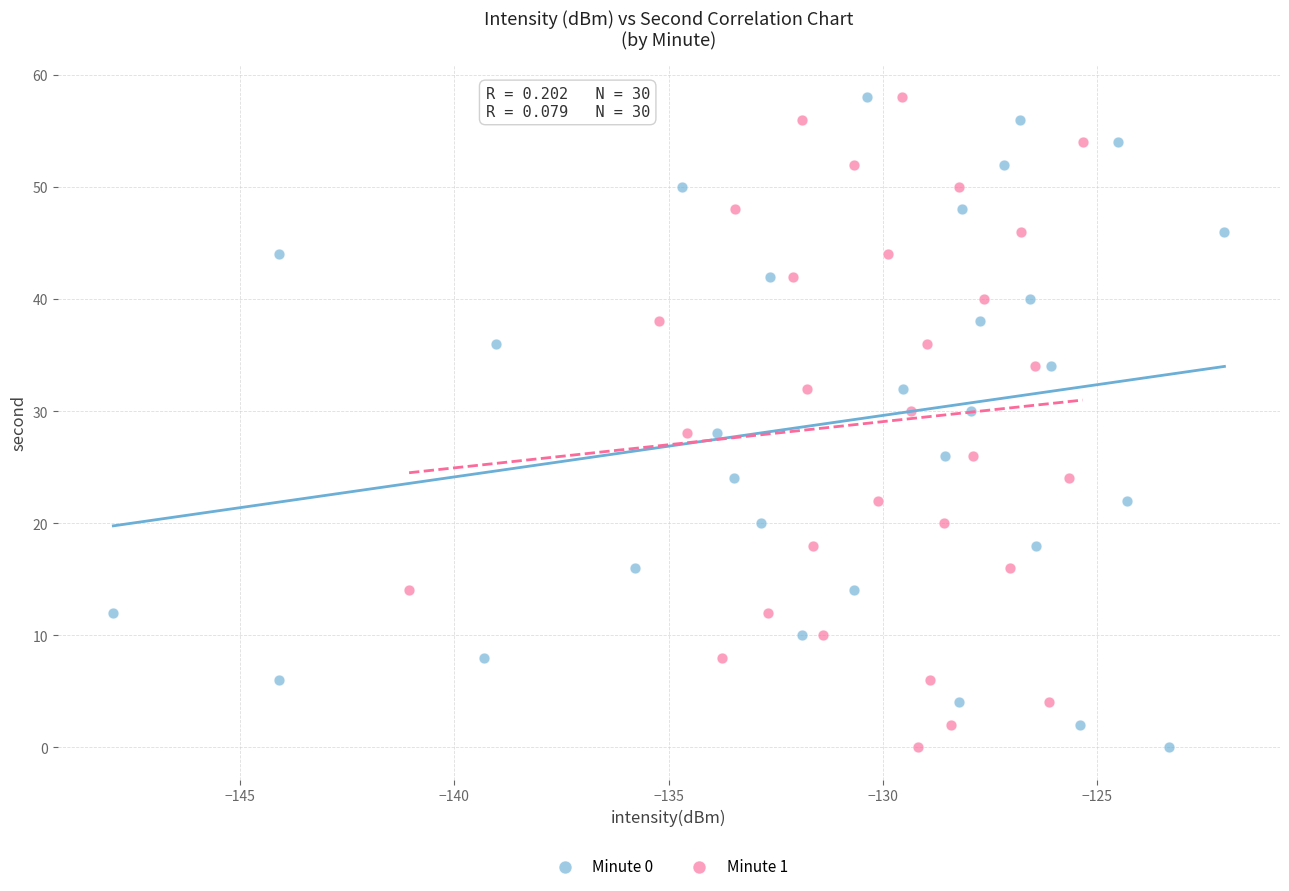

What are all the series names shown in the legend?

Minute 0, Minute 1